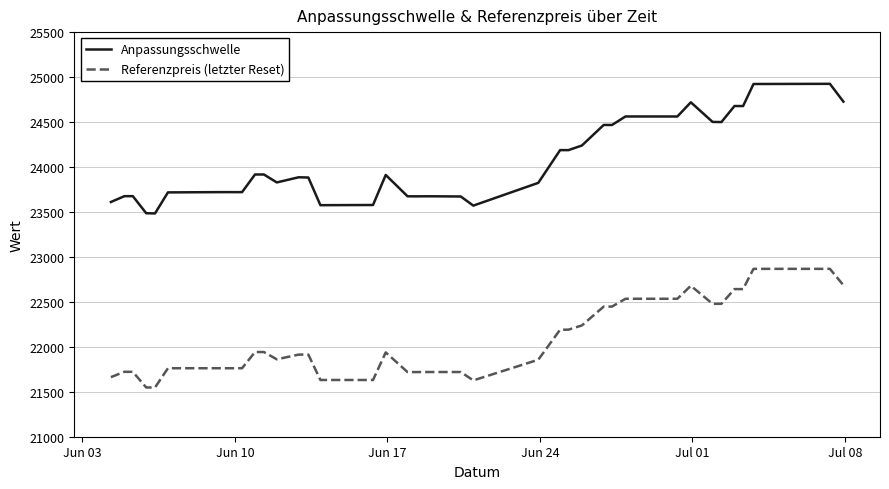

Which series has the largest total across all categories?

Anpassungsschwelle